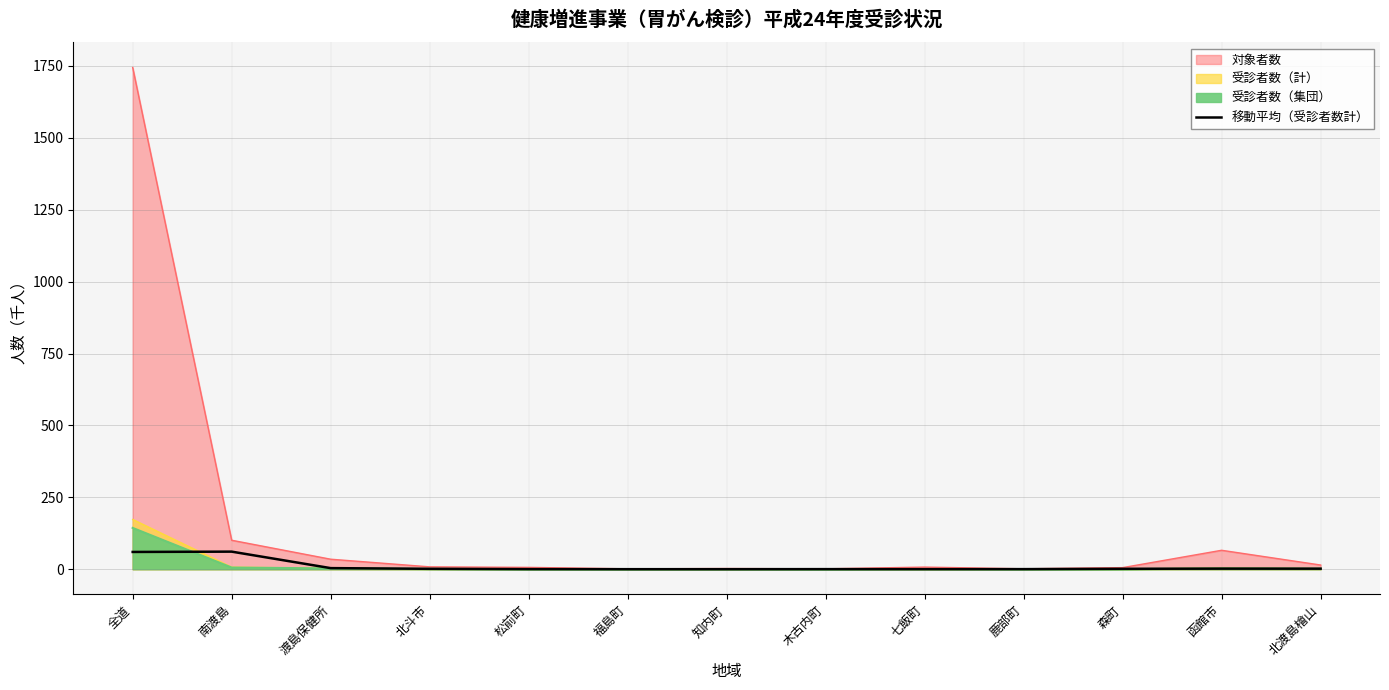

Which has a higher value, 北斗市 or 南渡島?

南渡島